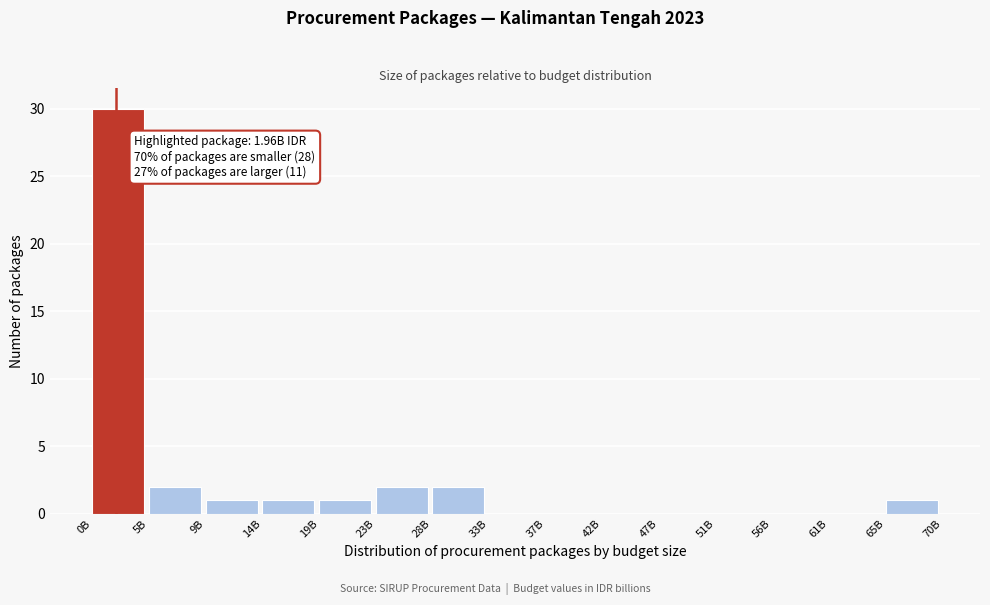

Reading right to left, transcribe all the data shown in this chart.

65B=1	61B=0	56B=0	51B=0	47B=0	42B=0	37B=0	33B=0	28B=2	23B=2	19B=1	14B=1	9B=1	5B=2	0B=30